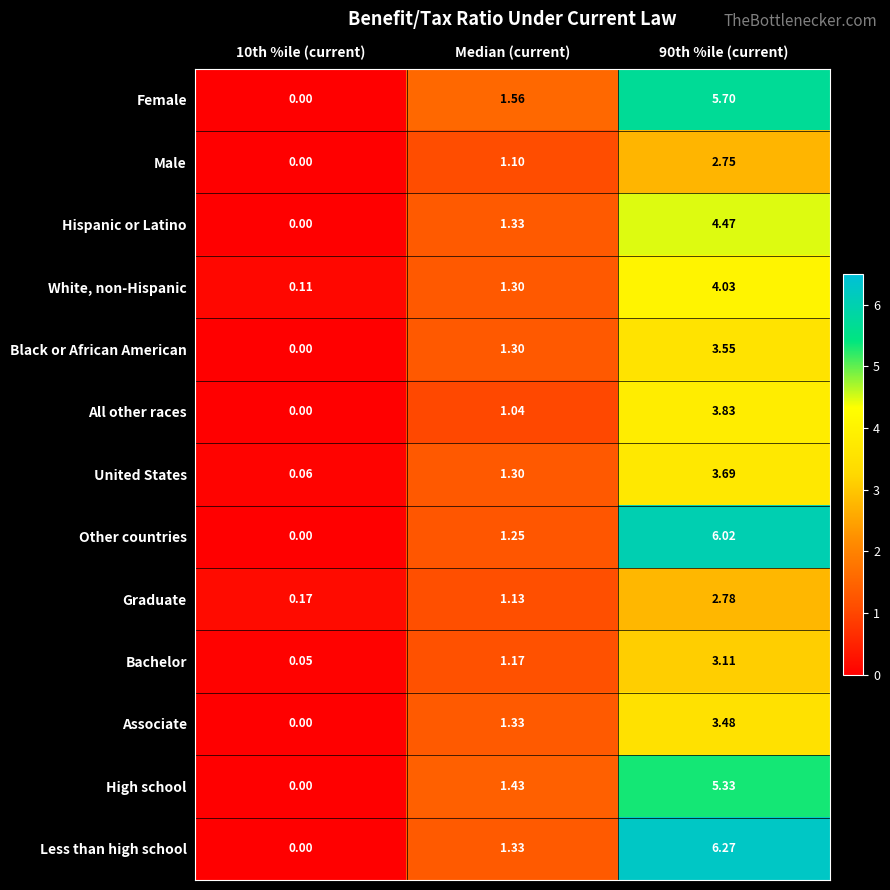

At how many categories does at least one series exceed 2?

1